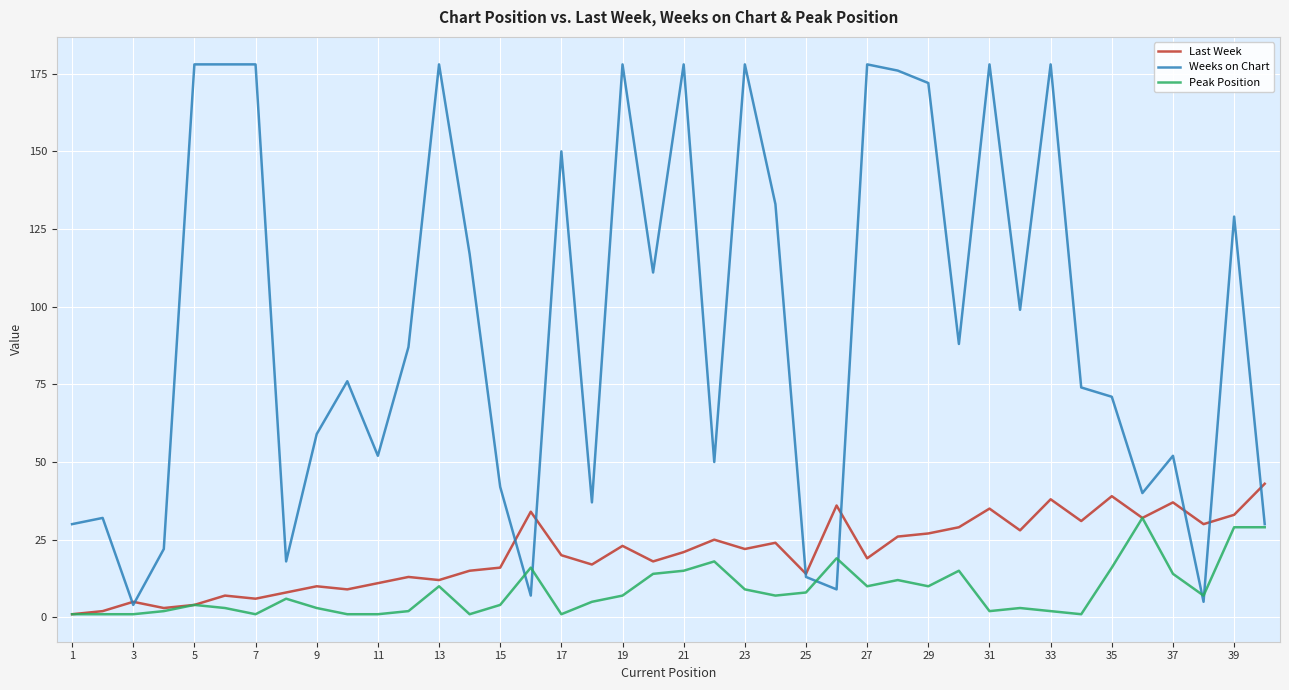

Which series has the largest range (max minus min)?

Weeks on Chart